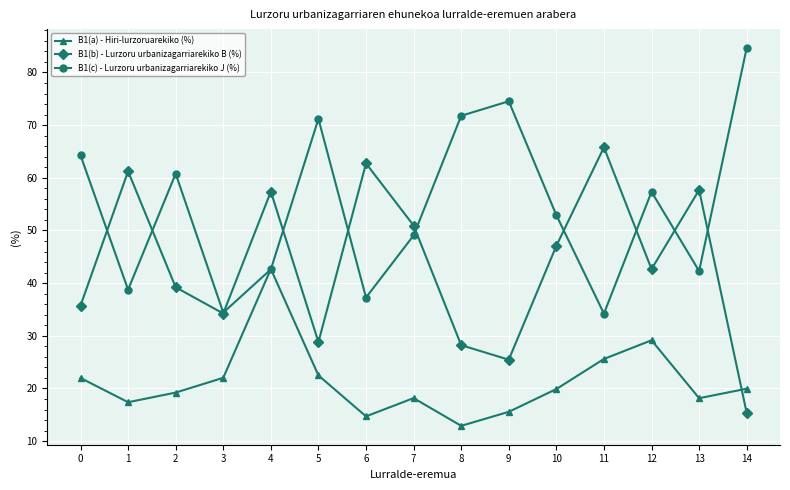

What is the spread (max minus min) of values at 5?

48.7